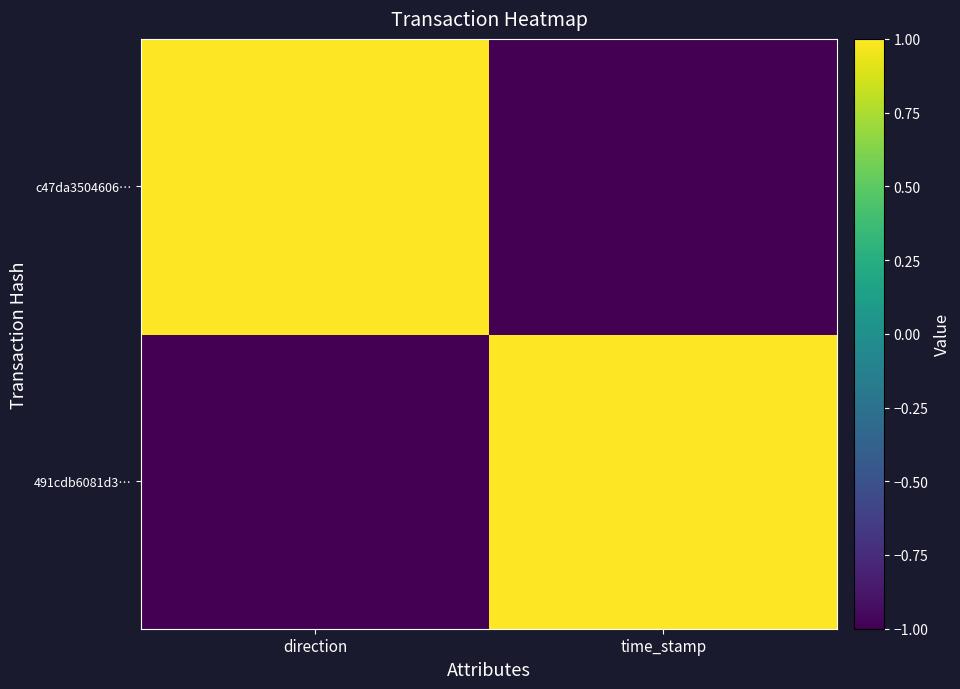

List the series in order of their peak value, highest first.

491cdb6081d3…, c47da3504606…